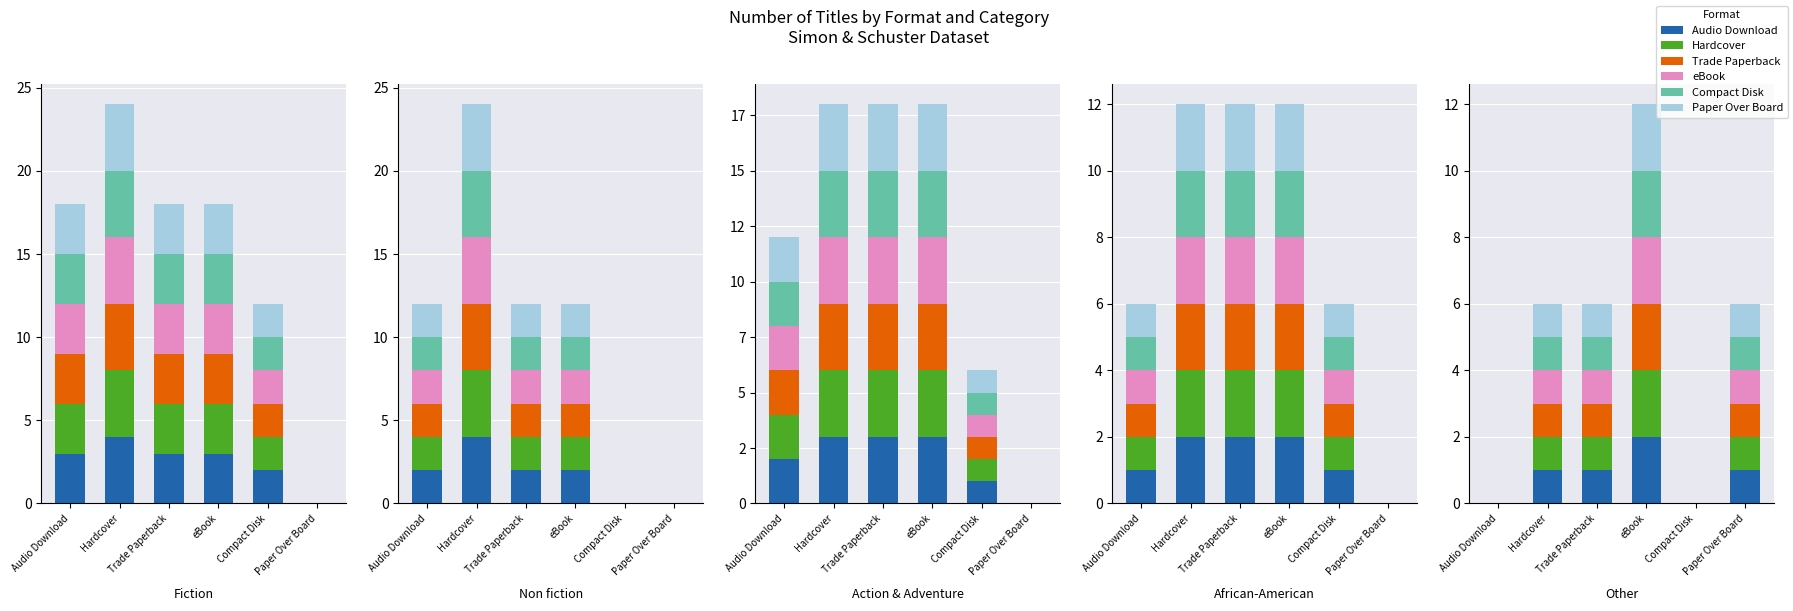

What is the value of the Audio Download bar at the 3rd from the left?

1